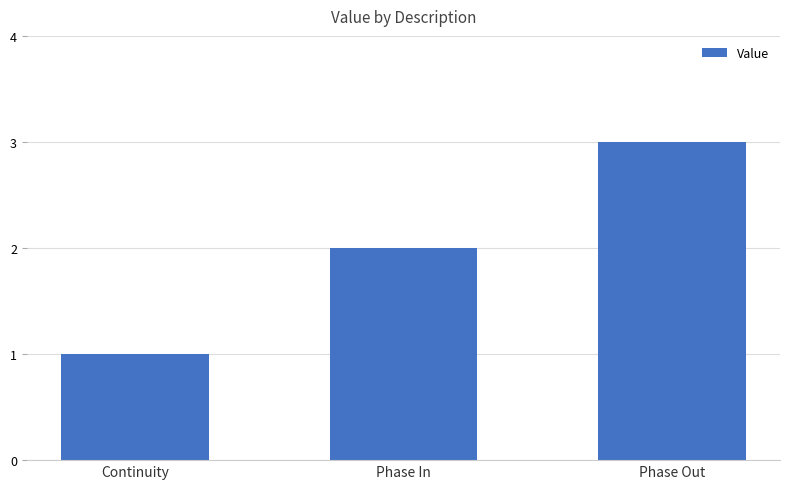

Where is the data nearest to the value 2?

Phase In